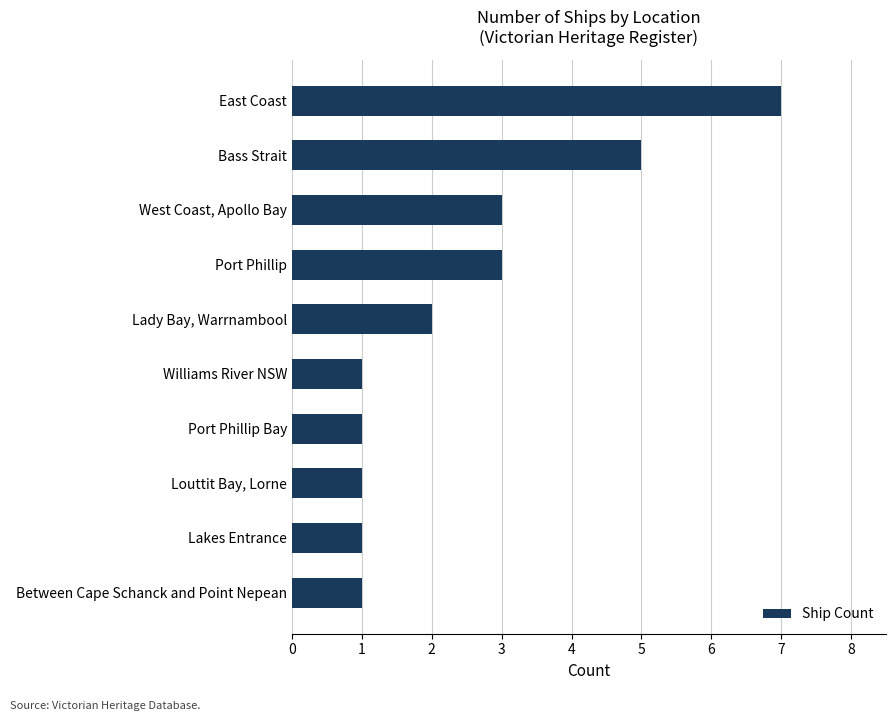

What is the difference between the maximum and minimum values?

6